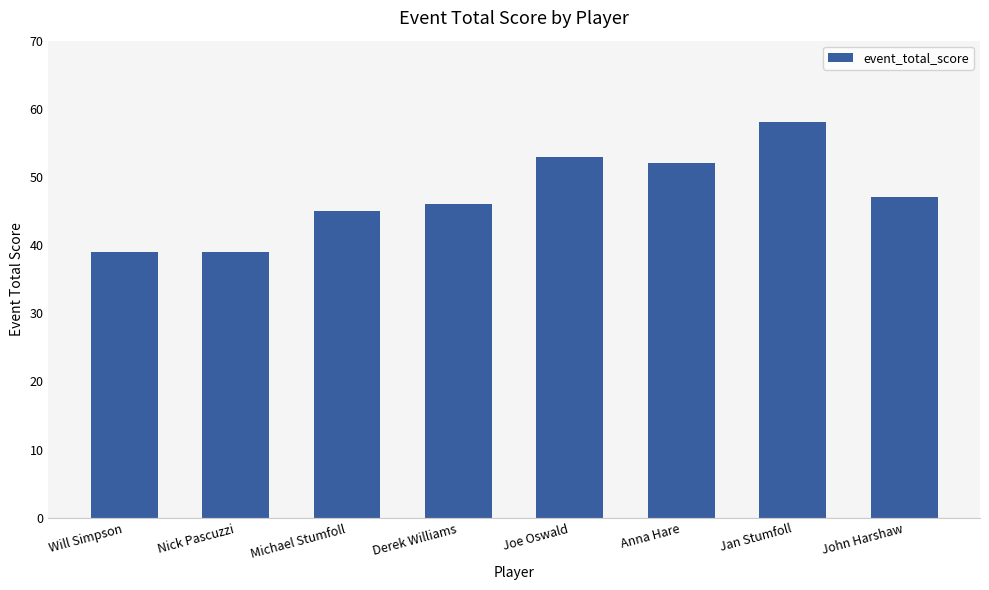

Between John Harshaw and Nick Pascuzzi, which is larger?

John Harshaw